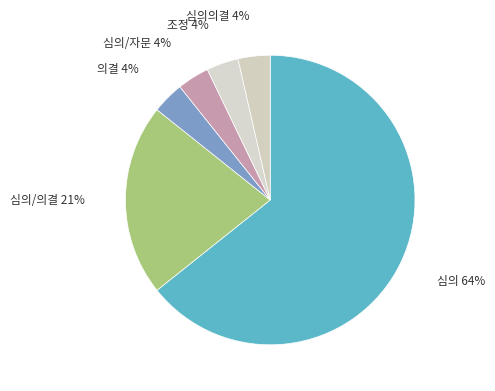

How many segments does this pie chart have?

6